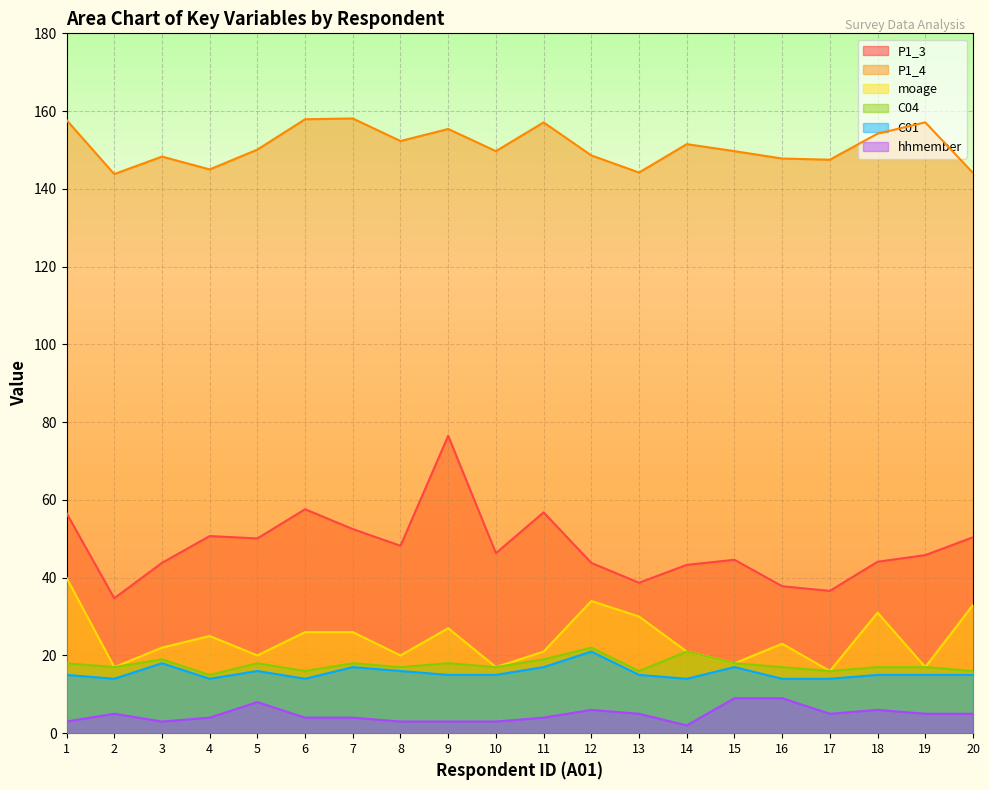

At 16, list the series in order from largest to smallest.

P1_4, P1_3, moage, C04, C01, hhmember